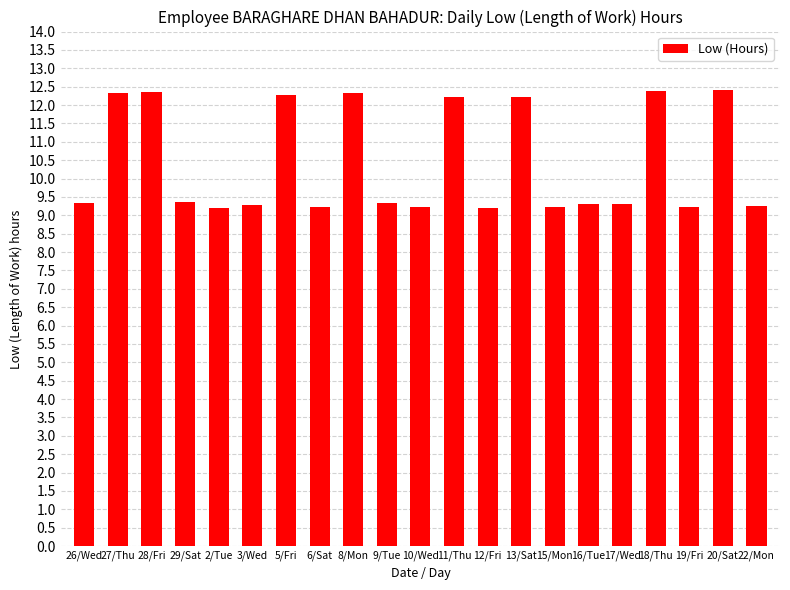

What is the label of the 16th bar from the right?

3/Wed